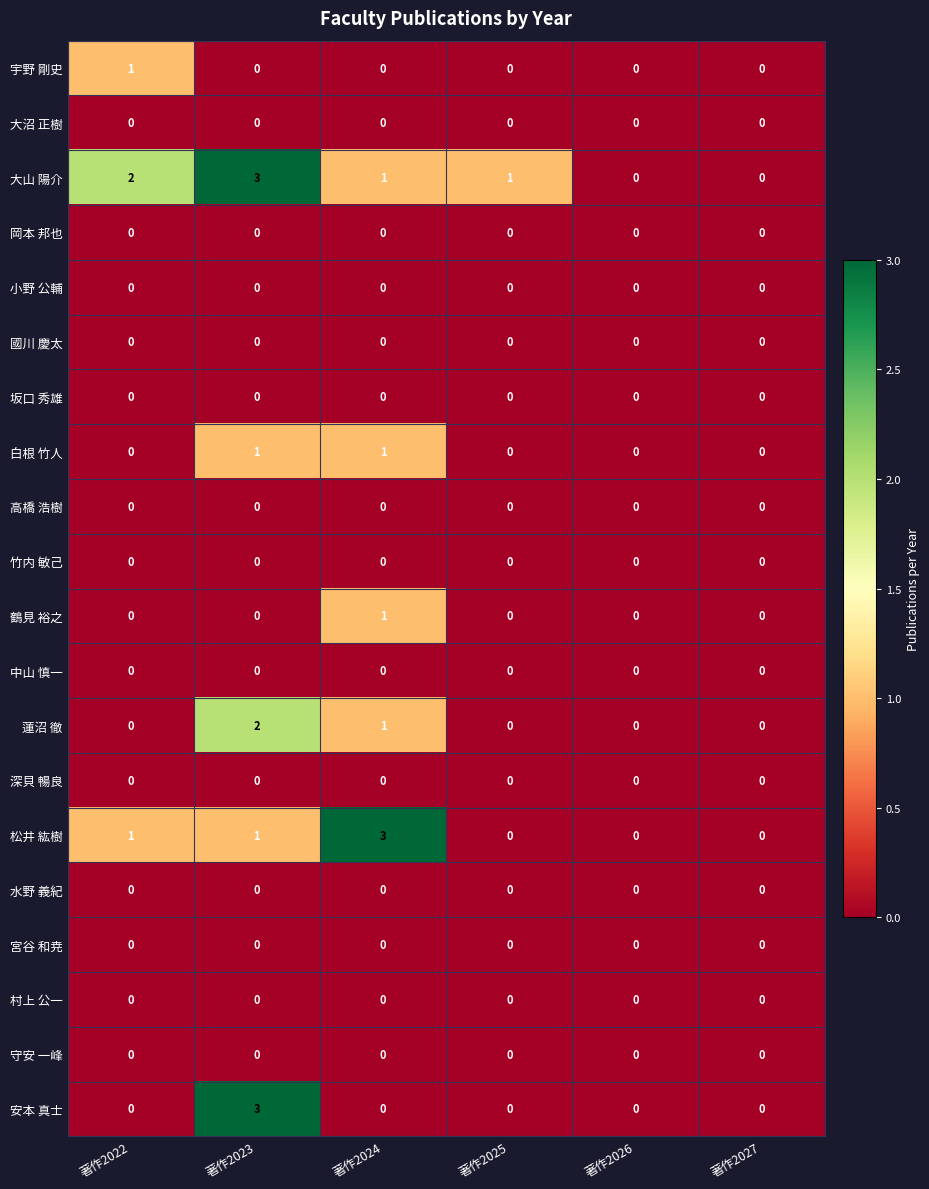

What is the difference between the highest and lowest values at 著作2023?

3